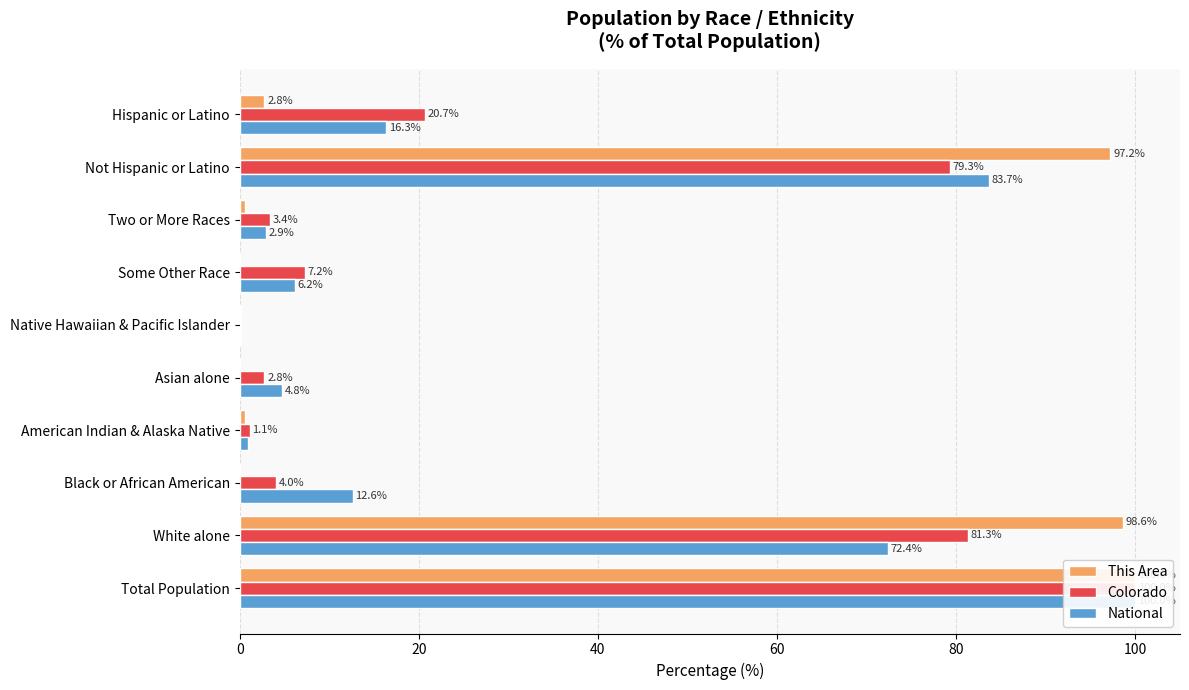

True or false: National has a value of 16.3 at Hispanic or Latino.

True